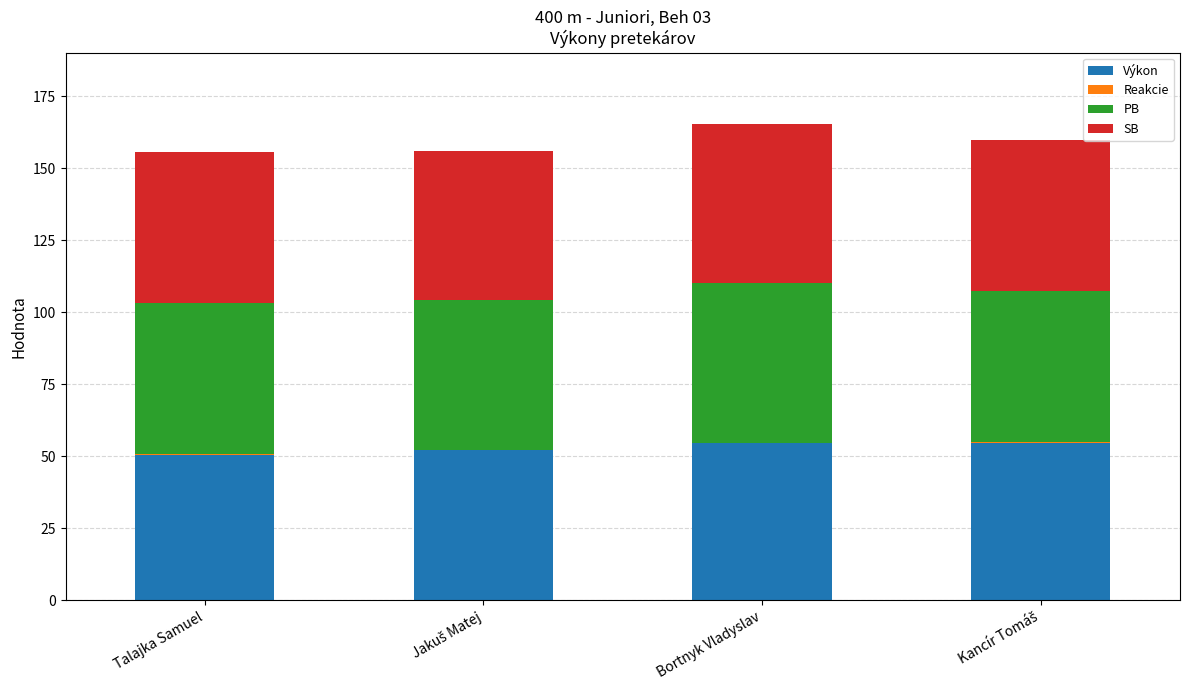

What is the maximum value for Výkon?

54.7